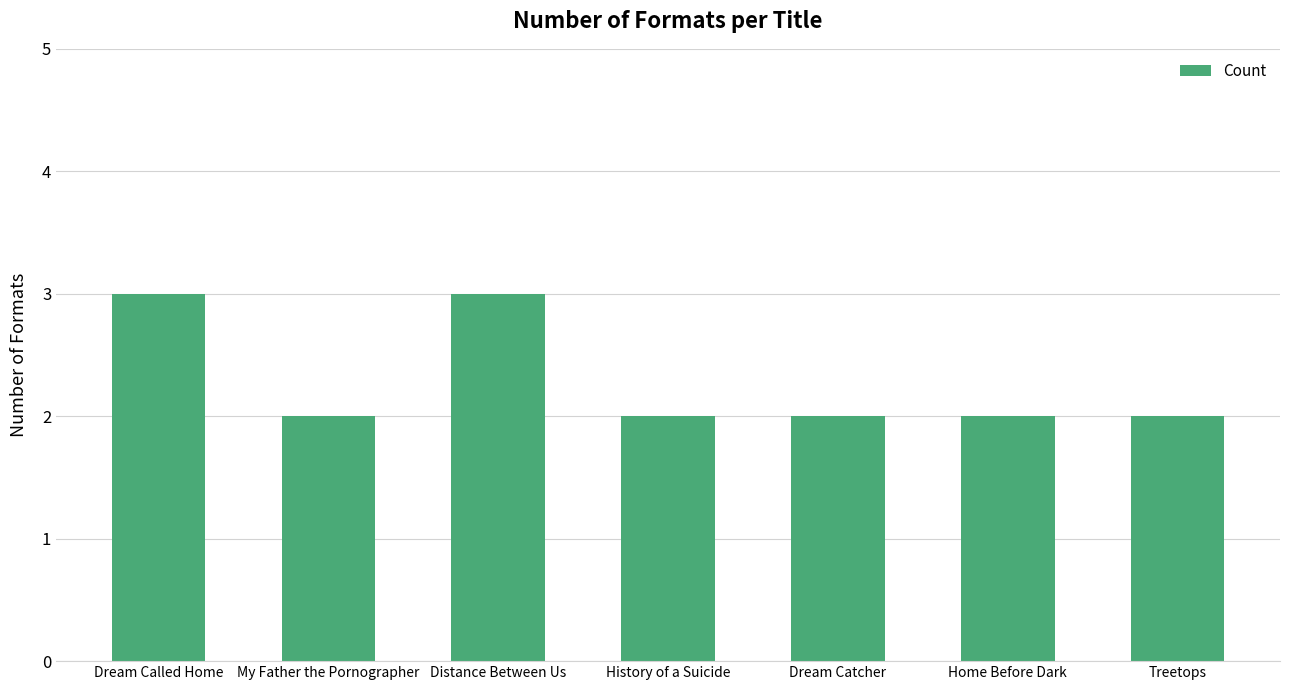

True or false: the data shows 1 at Dream Catcher.

False